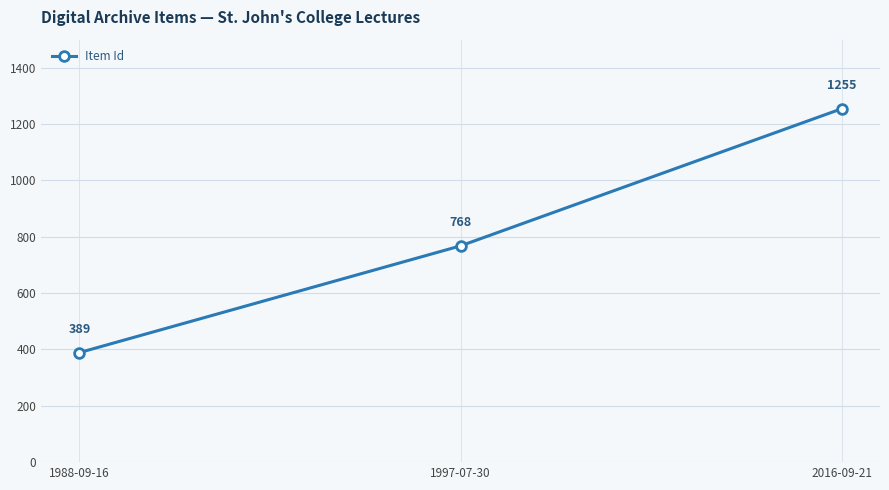

At which label is the value closest to 822?

1997-07-30